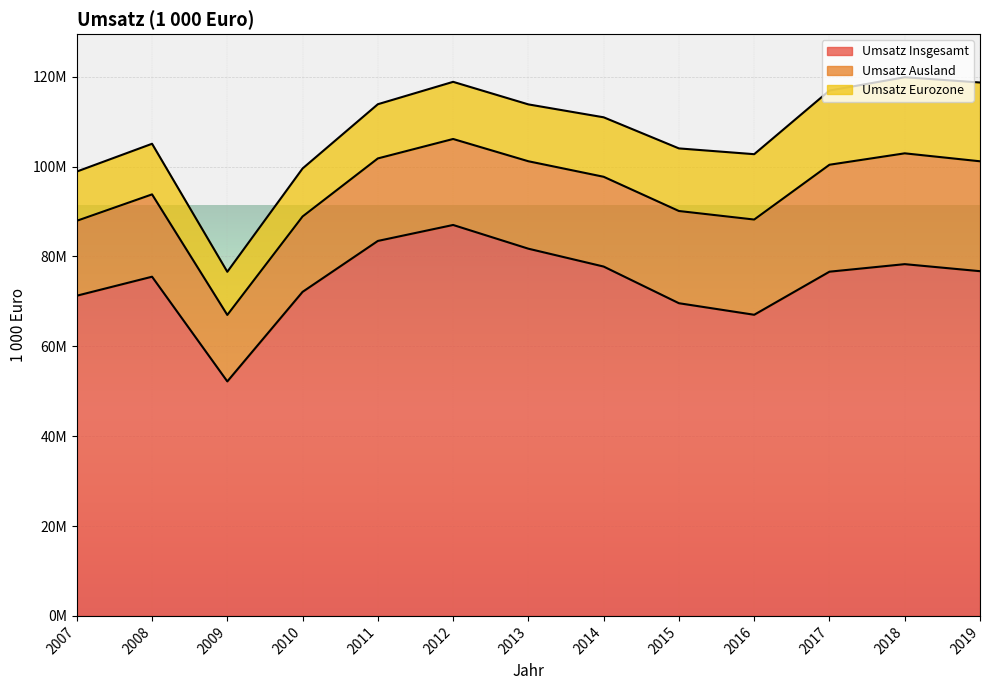

Which label corresponds to the largest value in the chart?

2012